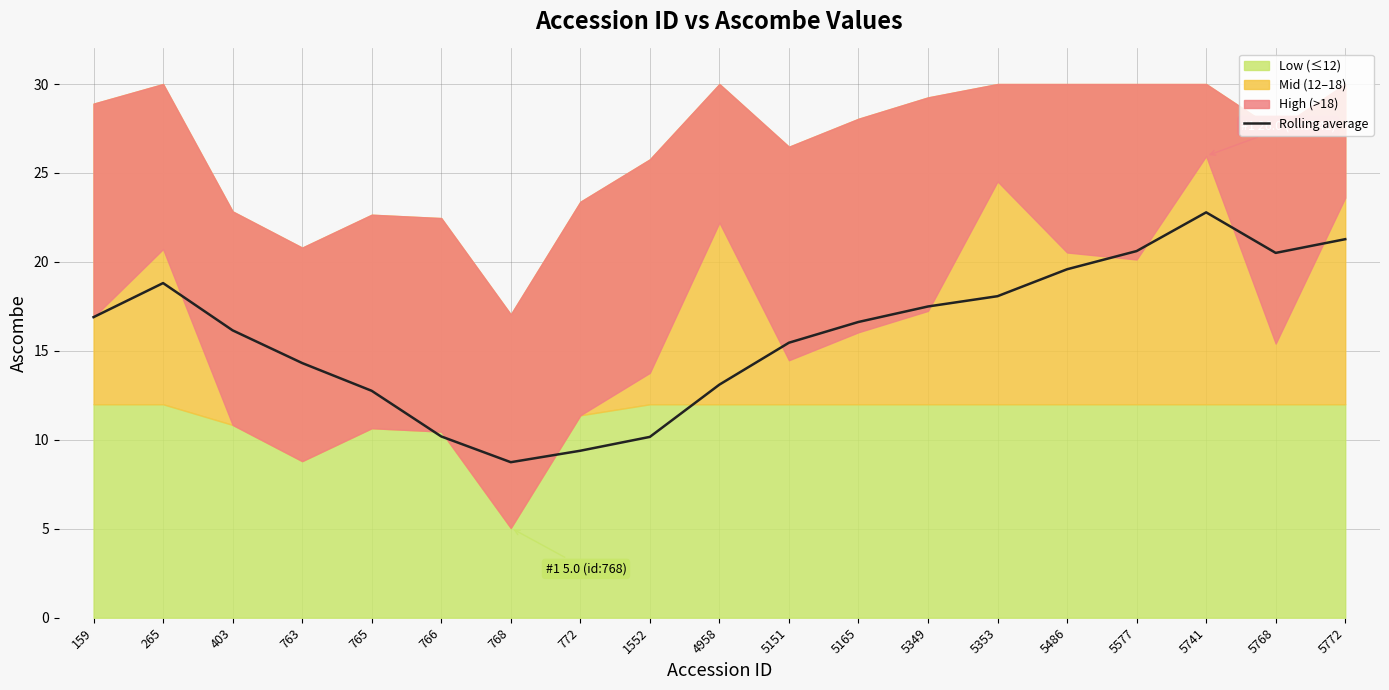

Rank the categories by value from highest to lowest.

5741, 5772, 5577, 5768, 5486, 265, 5353, 5349, 159, 5165, 403, 5151, 763, 4958, 765, 766, 1552, 772, 768